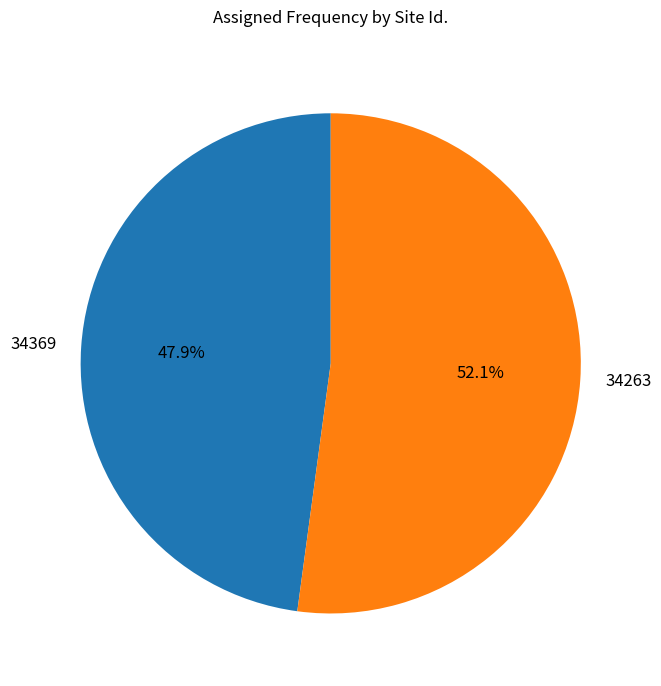

Does any single category account for the majority?

Yes